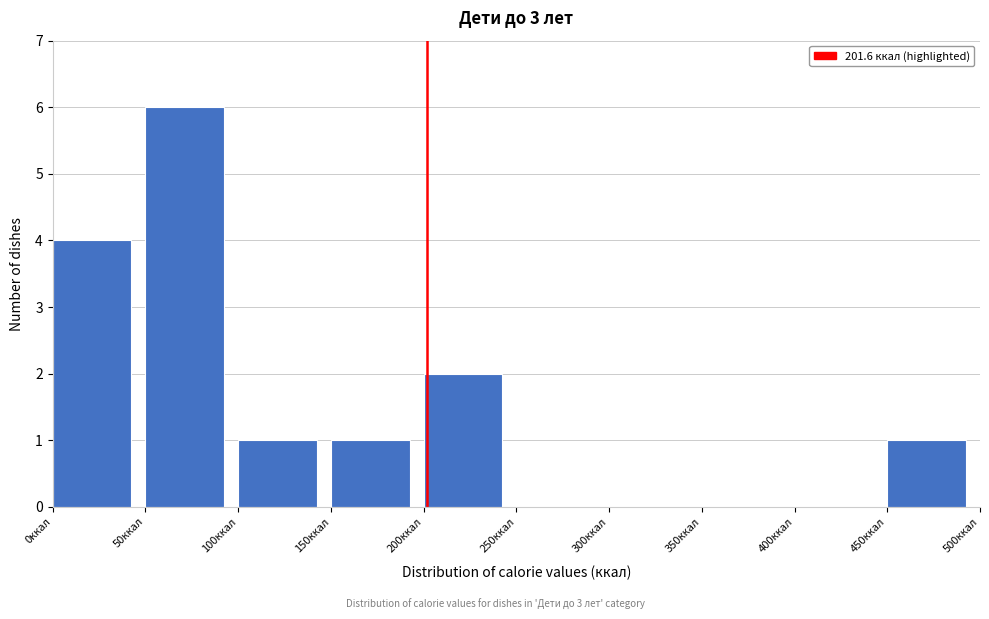

Reading left to right, transcribe this chart: for each bar, give the range it covers on the x-axis and its height. The values are not printed on the chart, so give them approximately, as read against the axis.

0 to 50: 4
50 to 100: 6
100 to 150: 1
150 to 200: 1
200 to 250: 2
250 to 300: 0
300 to 350: 0
350 to 400: 0
400 to 450: 0
450 to 500: 1